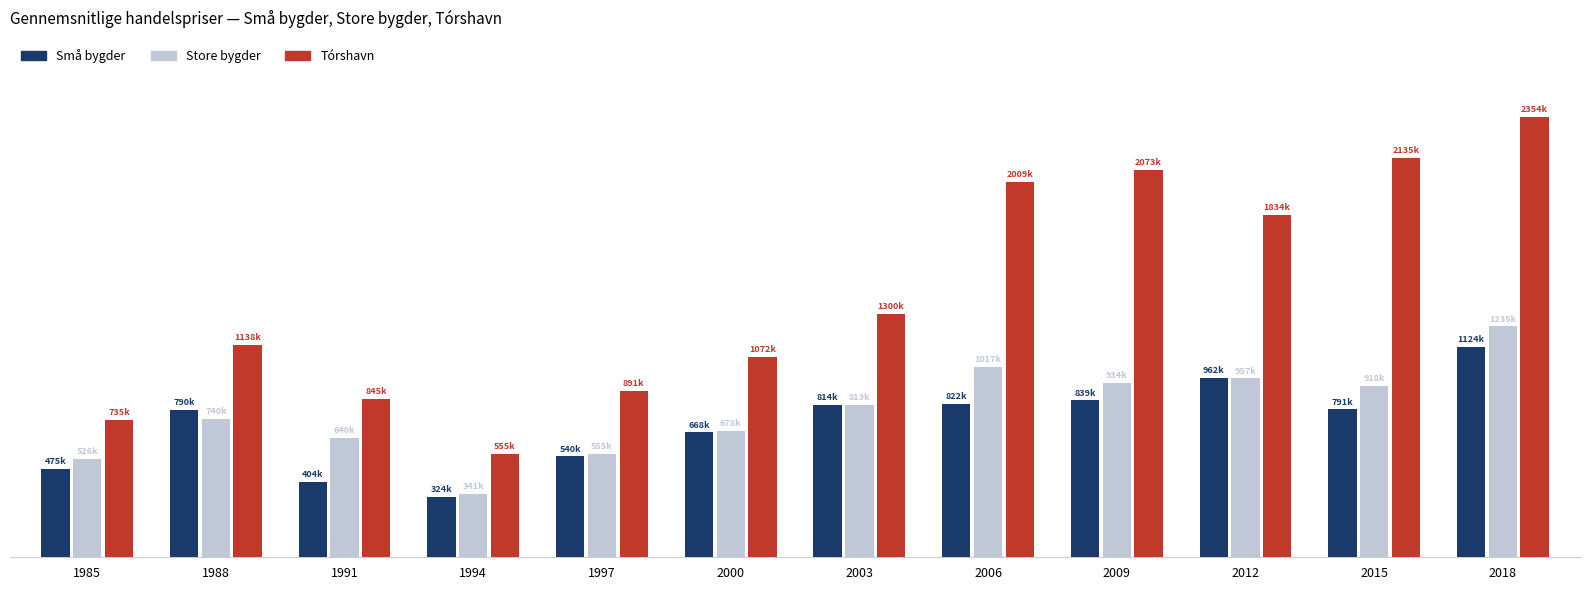

What are all the series names shown in the legend?

Små bygder, Store bygder, Tórshavn